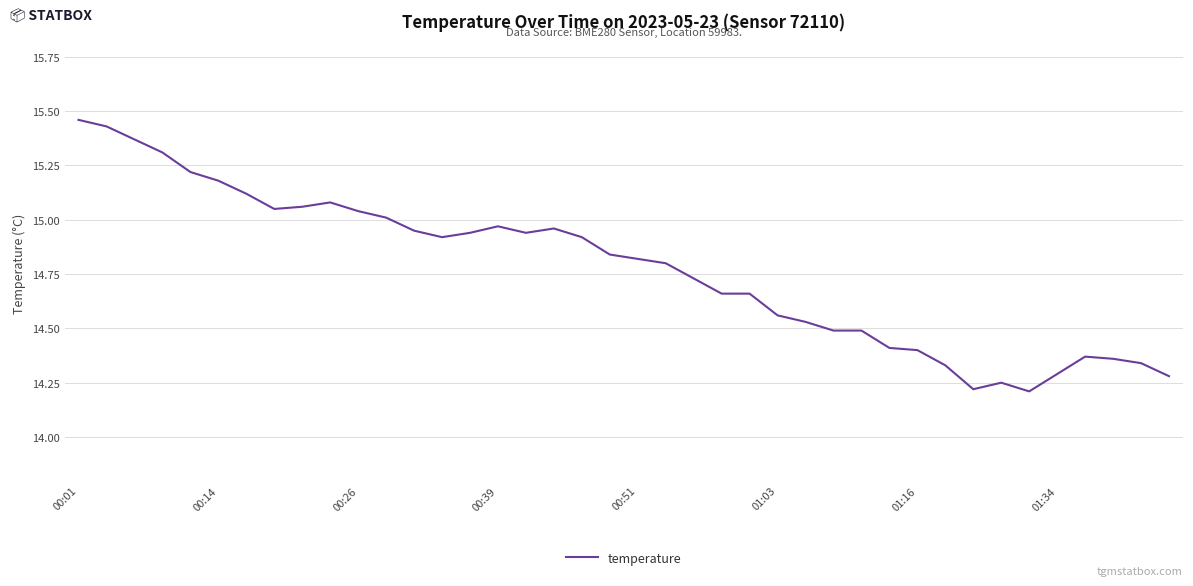

What is the smallest value displayed?

14.2